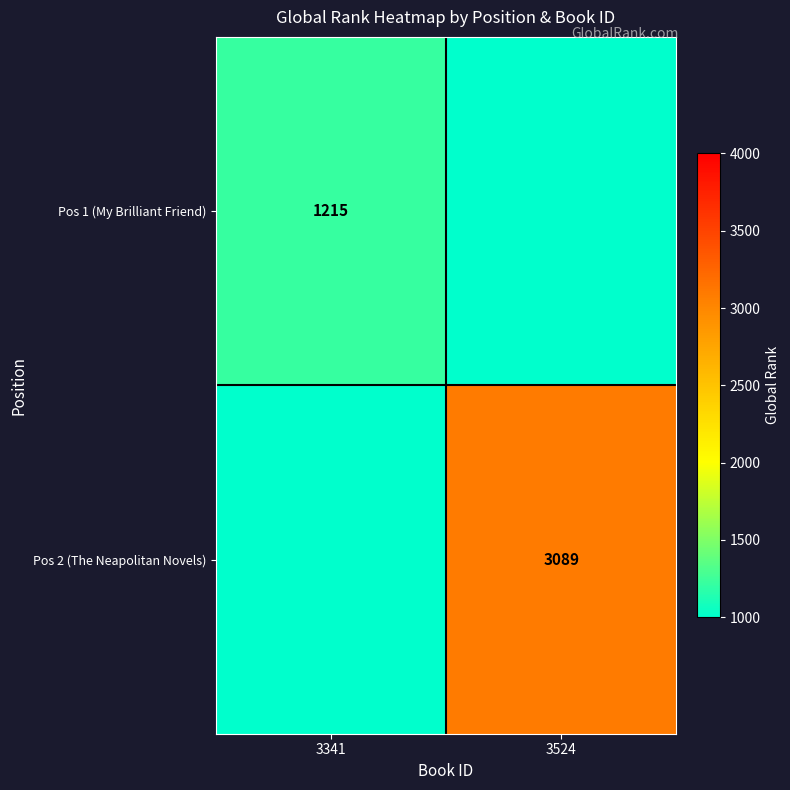

Count the number of data series in this chart.

2